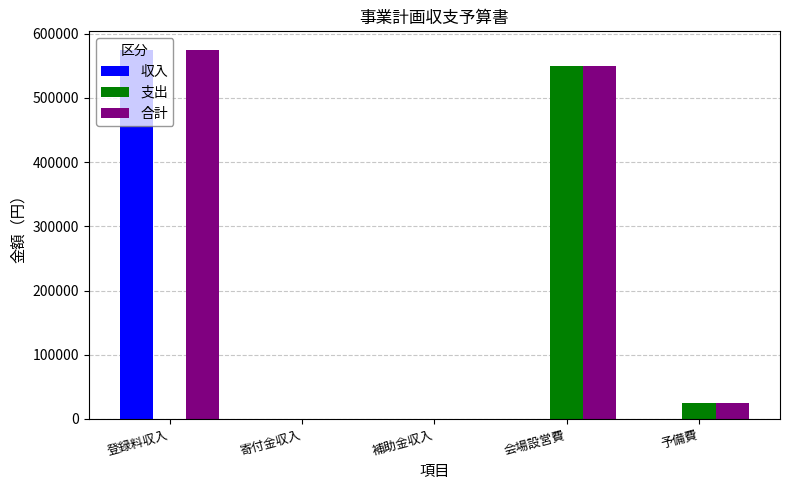

Reading right to left, what are all the values shown in this chart?

収入: 0	0	0	0	575000
支出: 25000	550000	0	0	0
合計: 25000	550000	0	0	575000